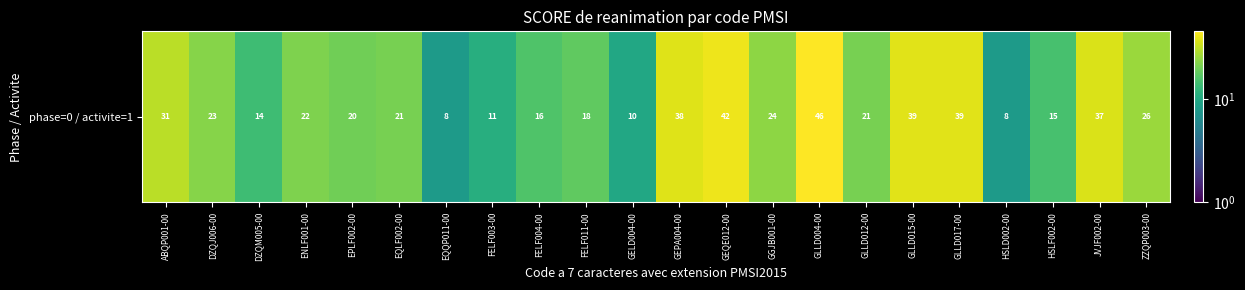

What is the change in value from HSLD002-00 to JVJF002-00?

+29